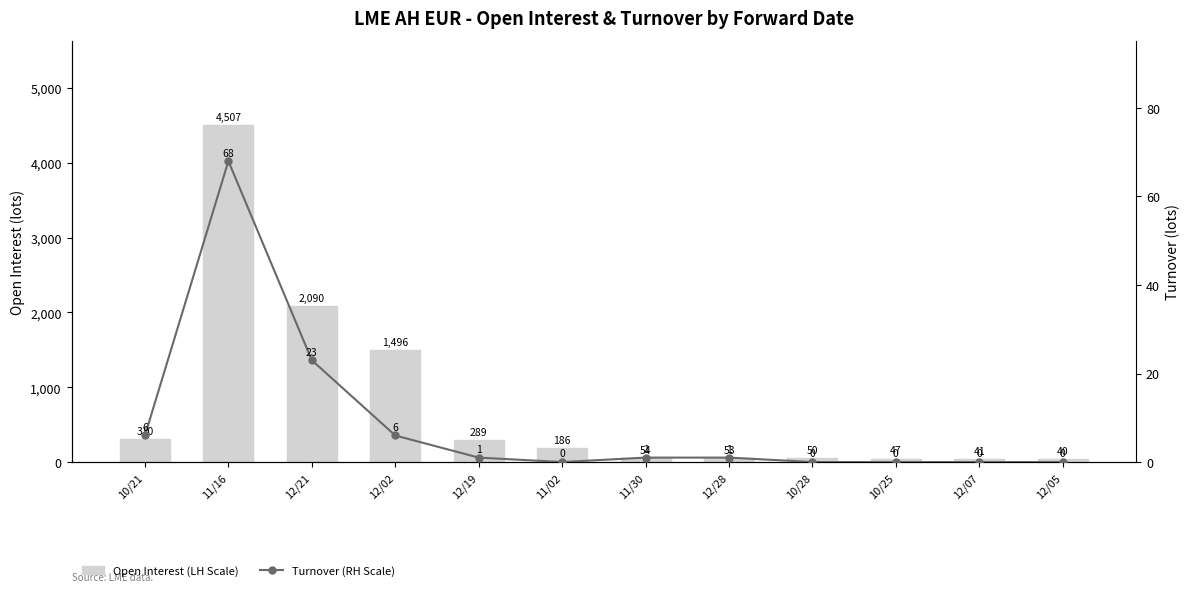

Rank the series by their average value, from highest to lowest.

Open Interest (LH Scale), Turnover (RH Scale)